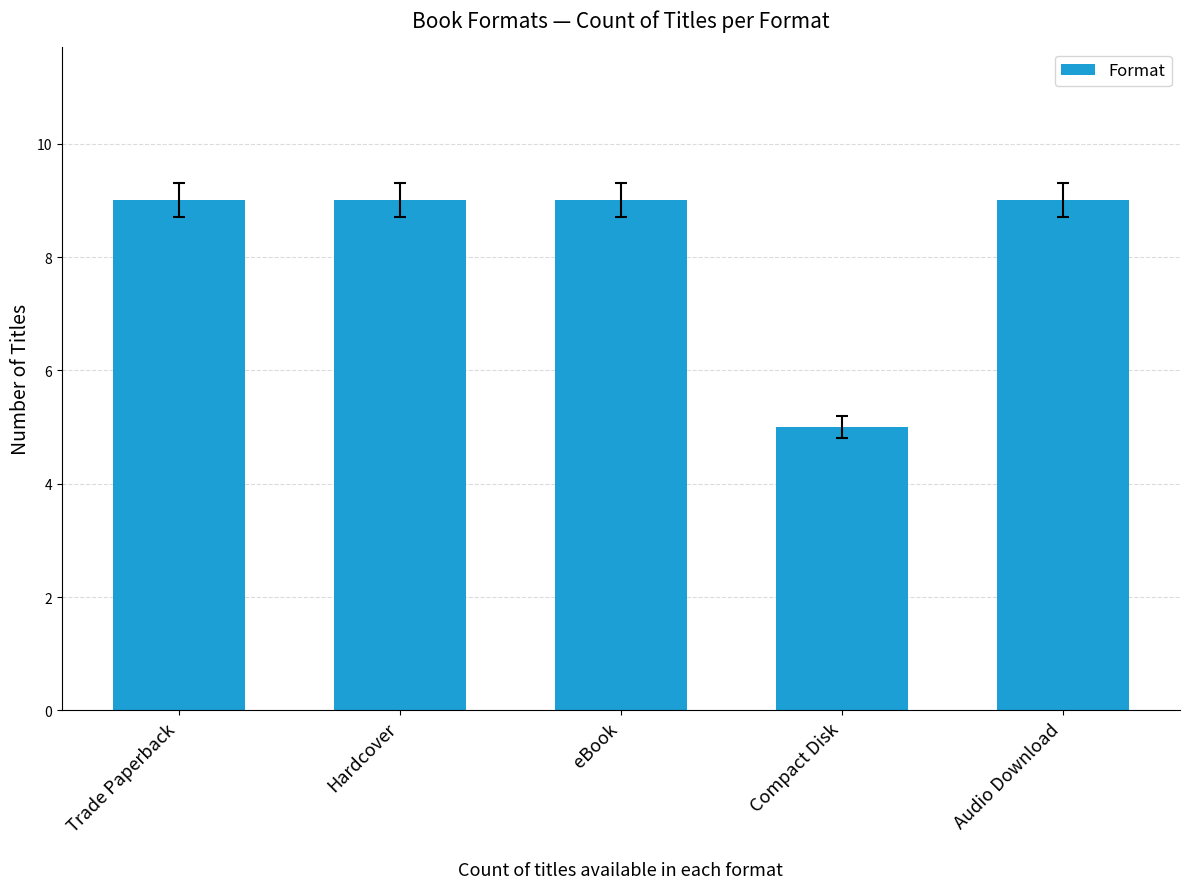

Approximately how many times larger is the value at eBook compared to Trade Paperback?

1.0